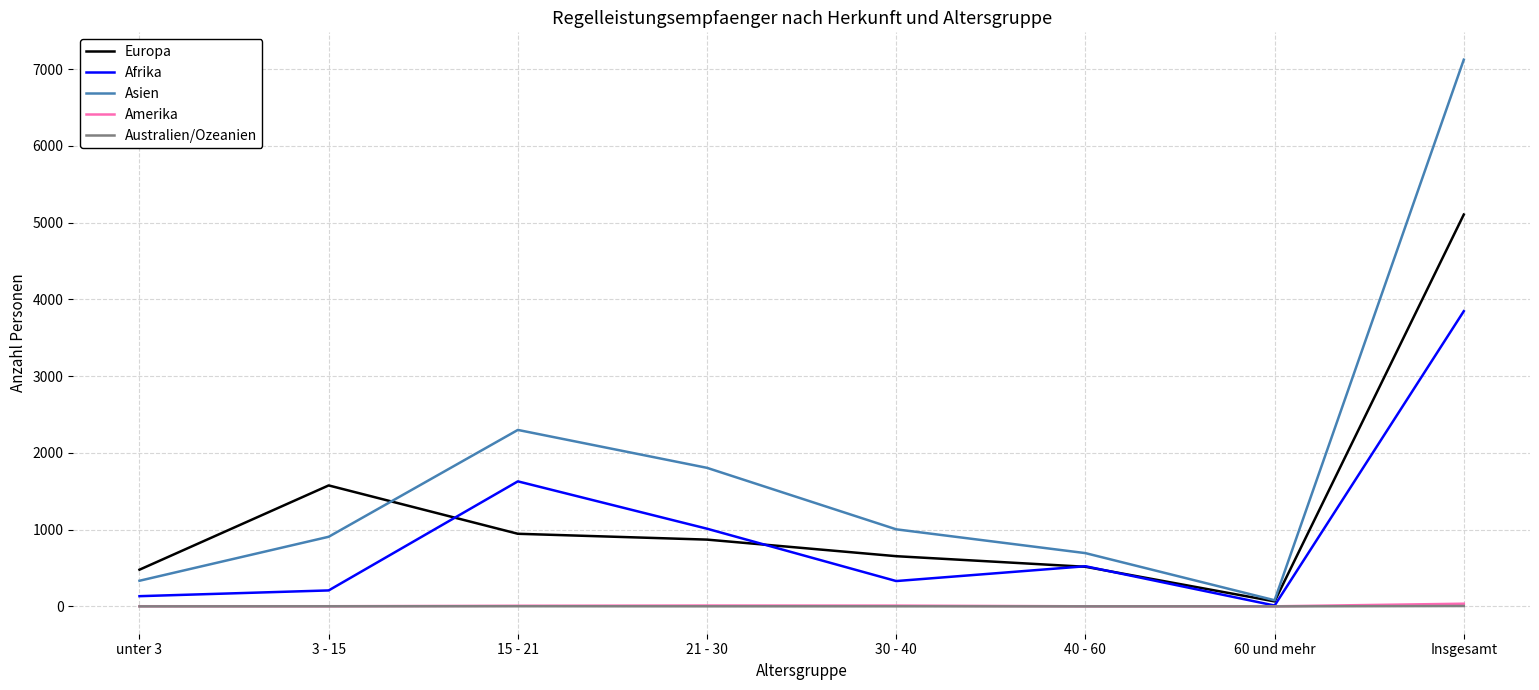

Which series has the widest spread of values?

Asien